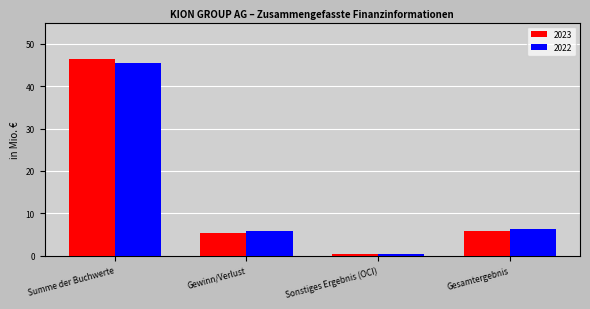

Rank the categories by 2022 value from highest to lowest.

Summe der Buchwerte, Gesamtergebnis, Gewinn/Verlust, Sonstiges Ergebnis (OCI)